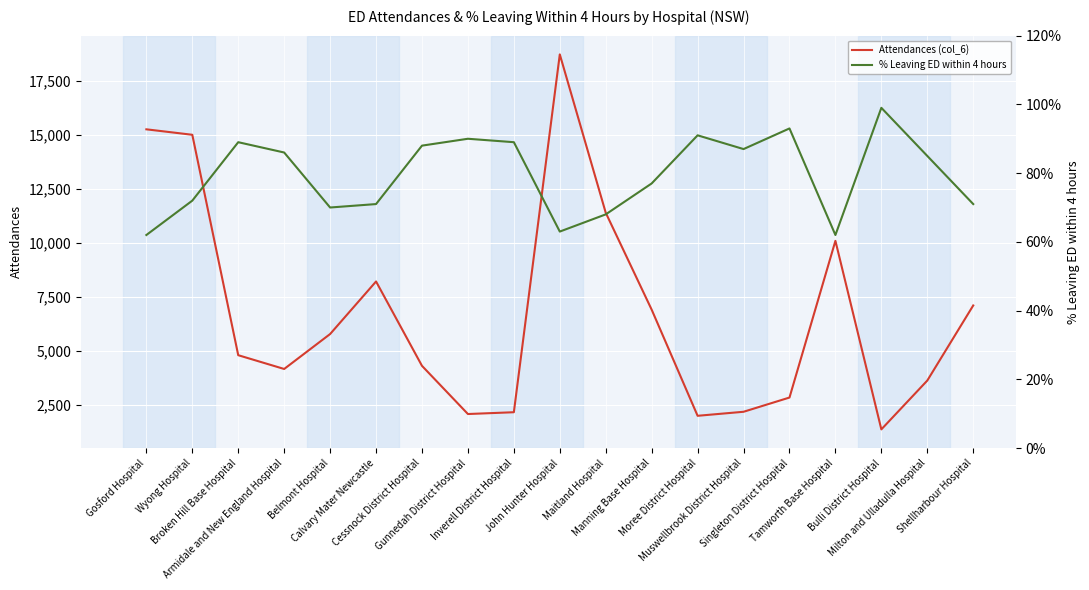

Reading right to left, list all the values displayed in this chart.

Attendances (col_6): 7102.0	3625.0	1364.0	10095.0	2838.0	2179.0	1993.0	6907.0	11396.0	18729.0	2158.0	2075.0	4306.0	8213.0	5779.0	4161.0	4799.0	15006.0	15259.0
% Leaving ED within 4 hours: 0.7	0.8	1.0	0.6	0.9	0.9	0.9	0.8	0.7	0.6	0.9	0.9	0.9	0.7	0.7	0.9	0.9	0.7	0.6